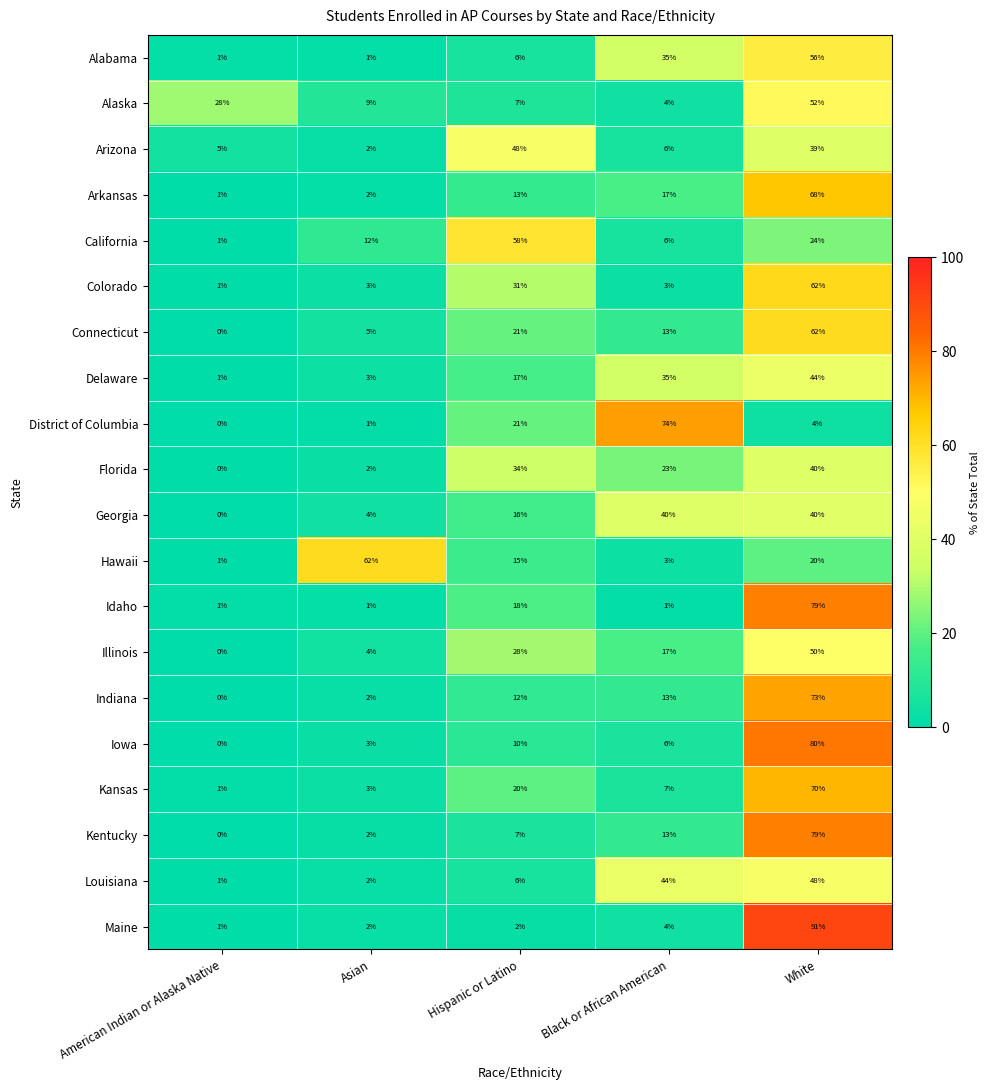

Which series has the widest spread of values?

Maine